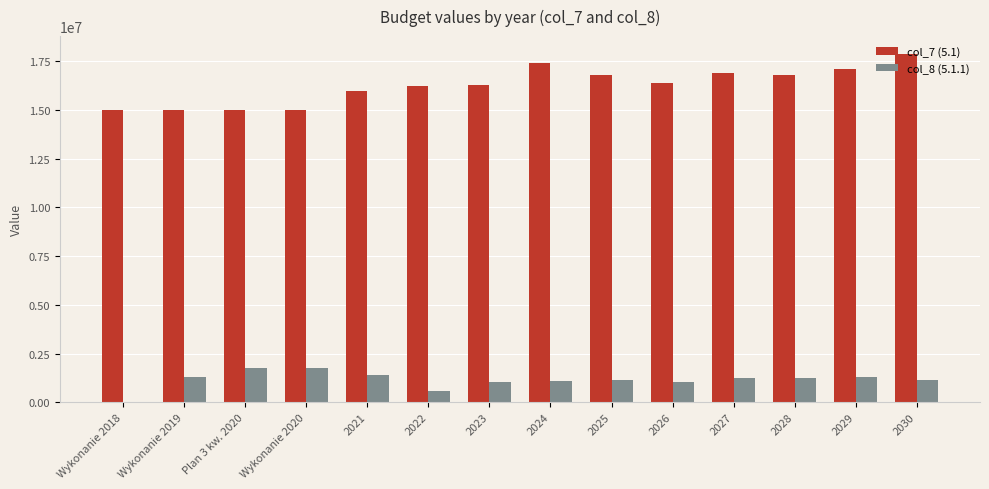

What is the sum of all col_8 (5.1.1) values?

16024039.8